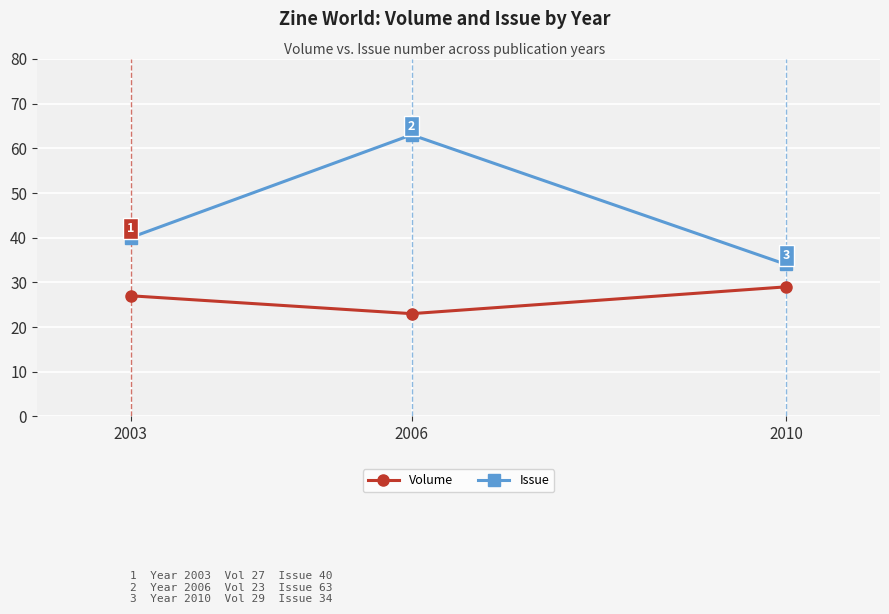

What is the value of the Issue point at the 2nd from the left?

63